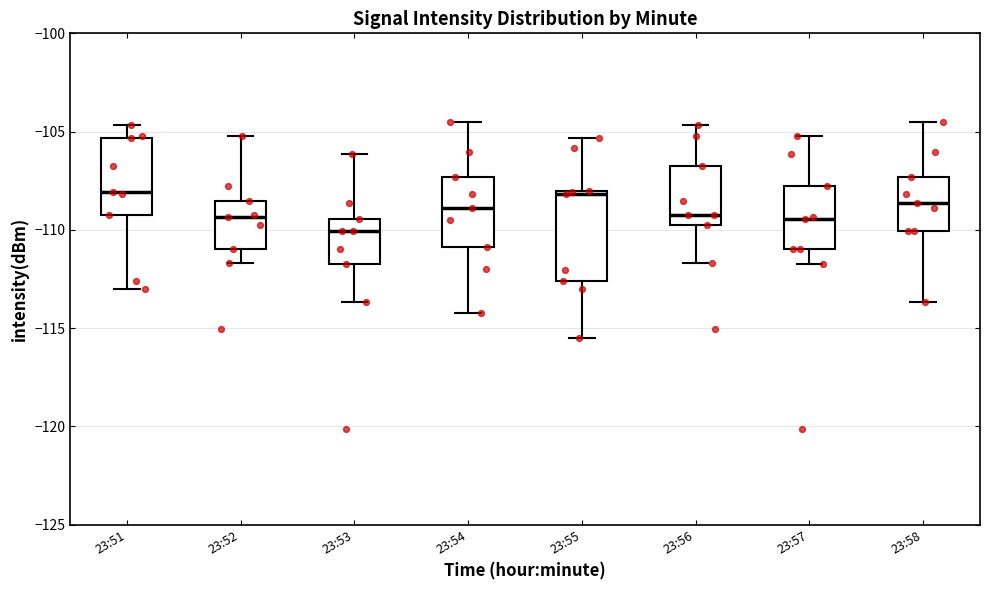

Reading left to right, transcribe this box plot: for each box, give where its median line is, the range the box spans, and where its two whiskers end, as read against the y-axis. The values are not printed on the chart, so give them approximately, as read against the axis.

23:51: median -108.0, box -109.5 to -105.5, whiskers -113.0 to -104.5
23:52: median -109.5, box -111.0 to -108.5, whiskers -111.5 to -105.0
23:53: median -110.0, box -111.5 to -109.5, whiskers -113.5 to -106.0
23:54: median -109.0, box -111.0 to -107.5, whiskers -114.0 to -104.5
23:55: median -108.0, box -112.5 to -108.0, whiskers -115.5 to -105.5
23:56: median -109.0, box -110.0 to -106.5, whiskers -111.5 to -104.5
23:57: median -109.5, box -111.0 to -108.0, whiskers -111.5 to -105.0
23:58: median -108.5, box -110.0 to -107.5, whiskers -113.5 to -104.5